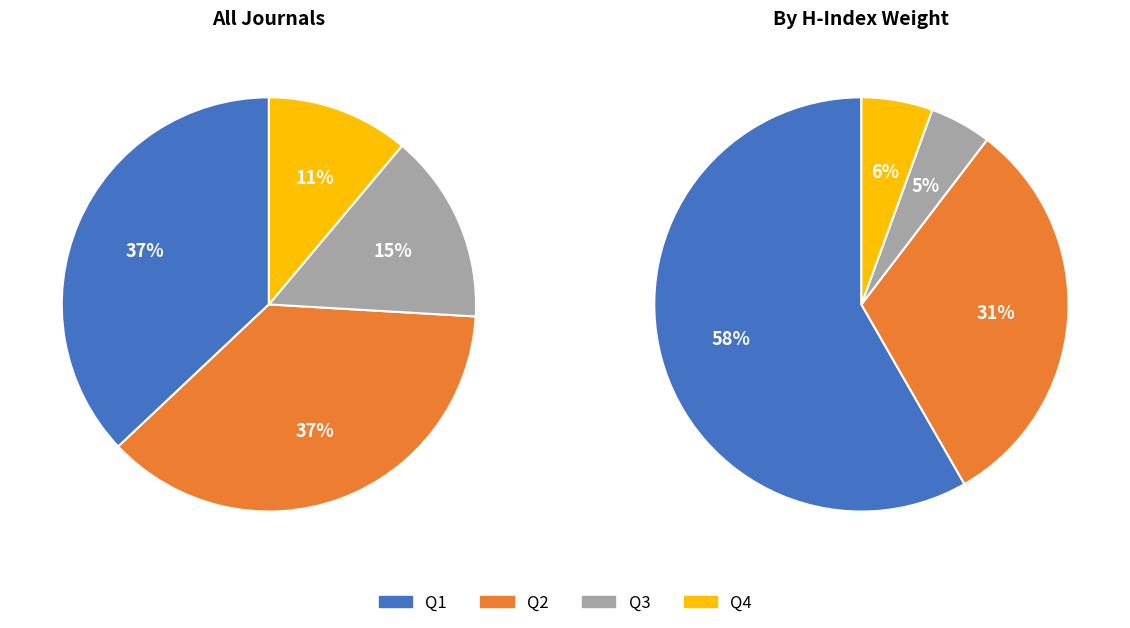

Count the number of slices in the pie.

4